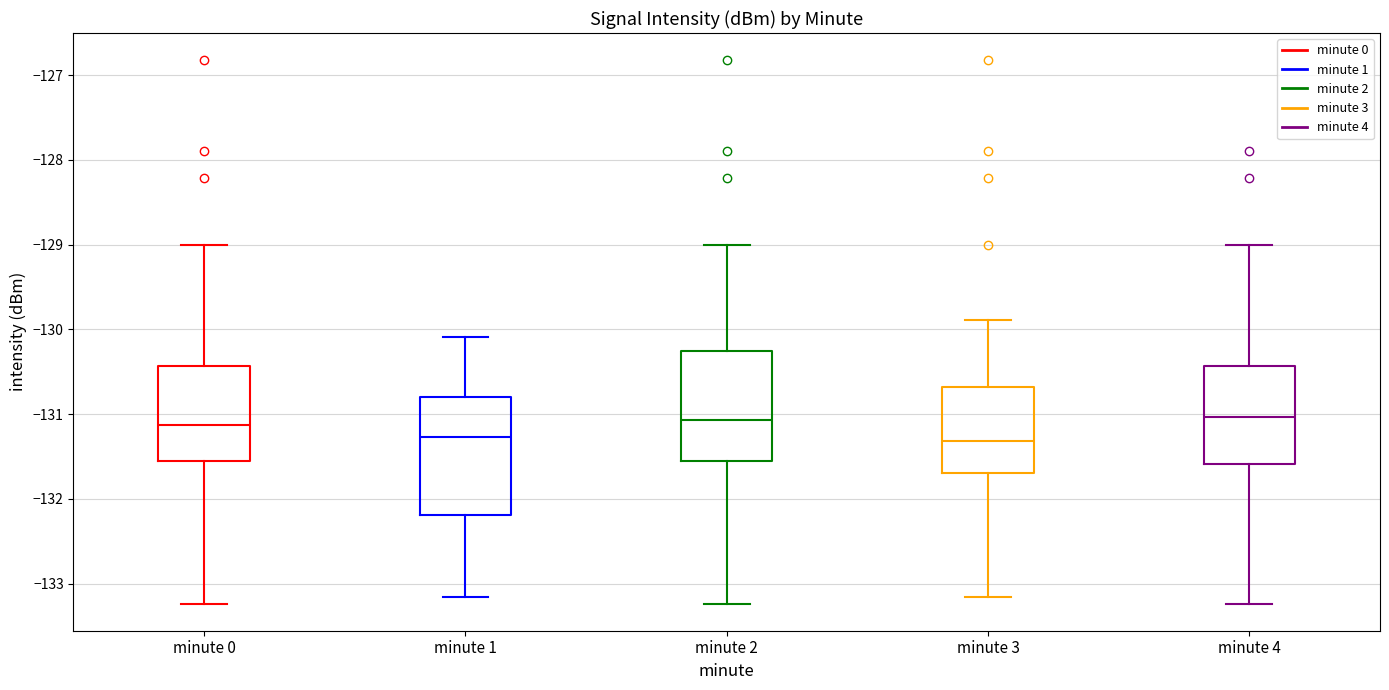

Reading left to right, read every box against the y-axis: the position of its median line, the range the box covers, and the ends of its whiskers. The values are not printed on the chart, so give them approximately, as read against the axis.

minute 0: median -131.1, box -131.6 to -130.4, whiskers -133.2 to -129.0
minute 1: median -131.3, box -132.2 to -130.8, whiskers -133.2 to -130.1
minute 2: median -131.1, box -131.6 to -130.3, whiskers -133.2 to -129.0
minute 3: median -131.3, box -131.7 to -130.7, whiskers -133.2 to -129.9
minute 4: median -131.0, box -131.6 to -130.4, whiskers -133.2 to -129.0